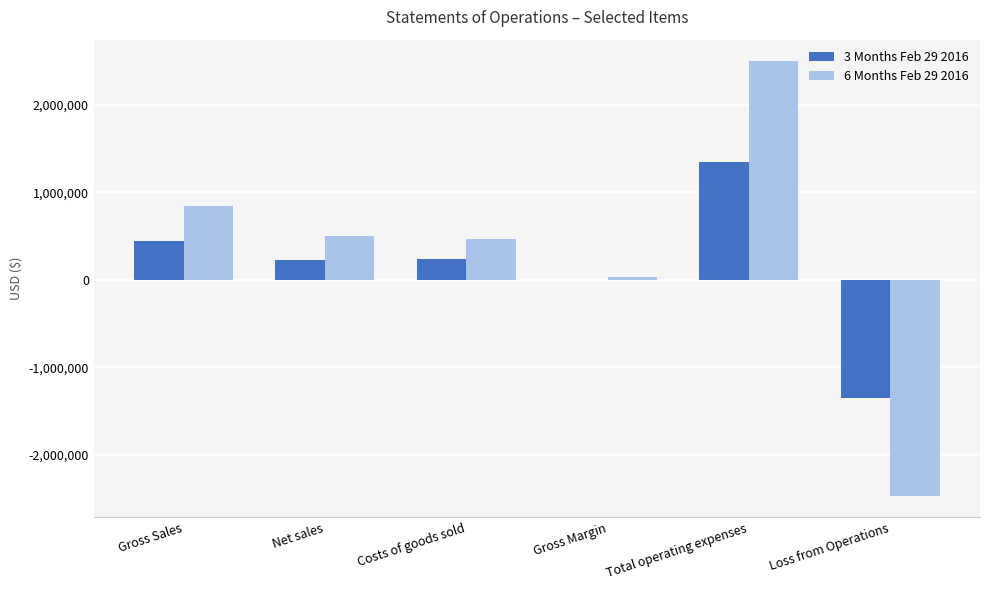

What is the difference between the 3 Months Feb 29 2016 values at Gross Sales and Net sales?

209971